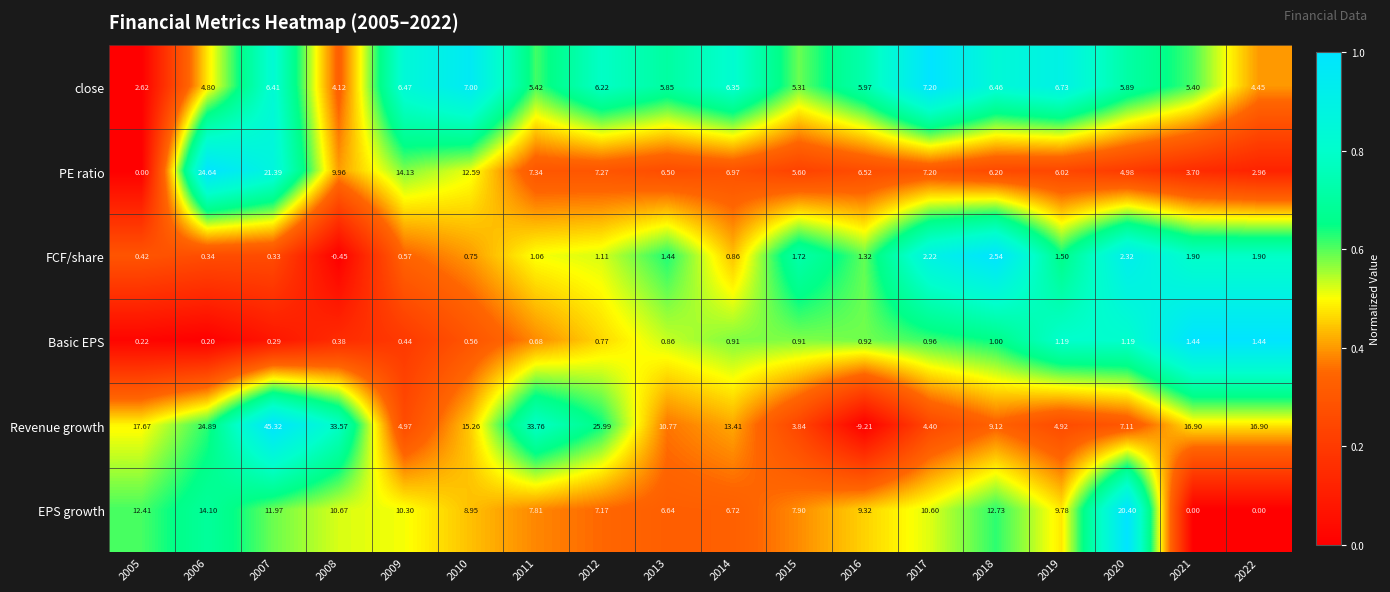

Which series has the largest total across all categories?

Revenue growth